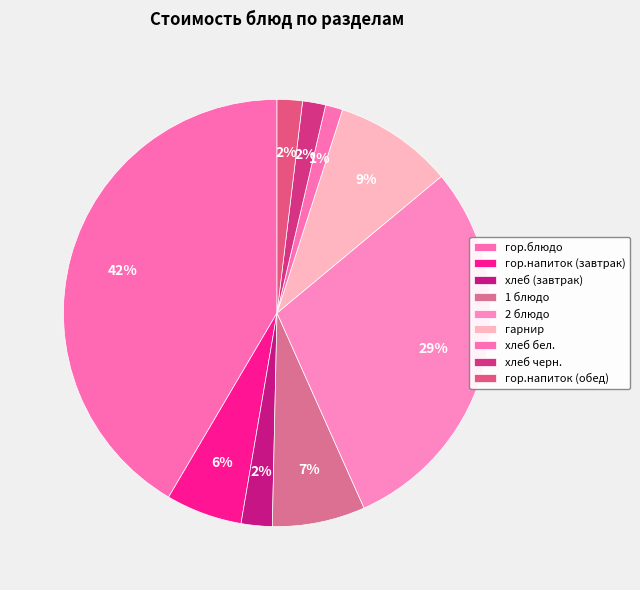

How many segments does this pie chart have?

9